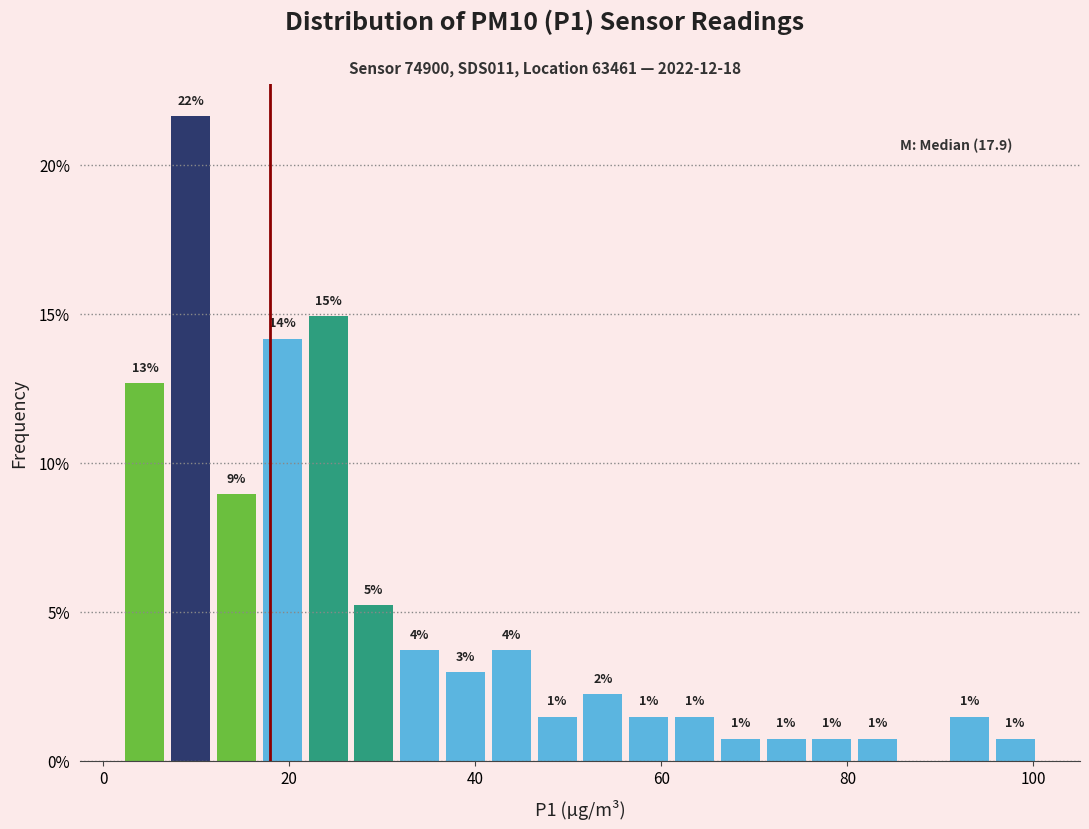

Around what value on the x-axis is the tallest bar? Give the approximate position of its centre, as read against the axis.

10